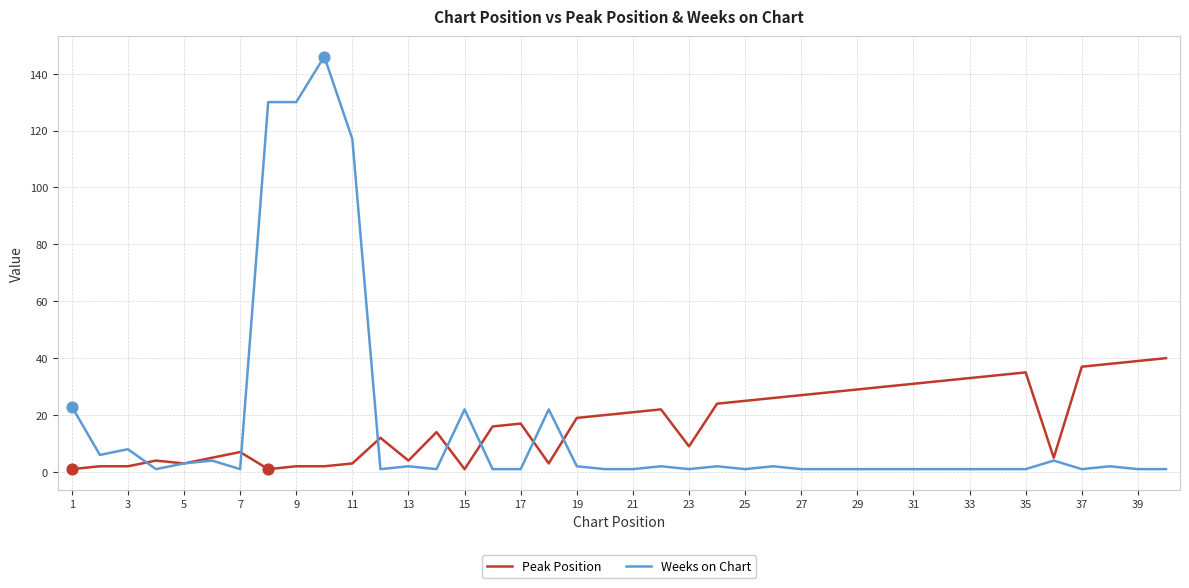

Which series has the largest total across all categories?

Peak Position